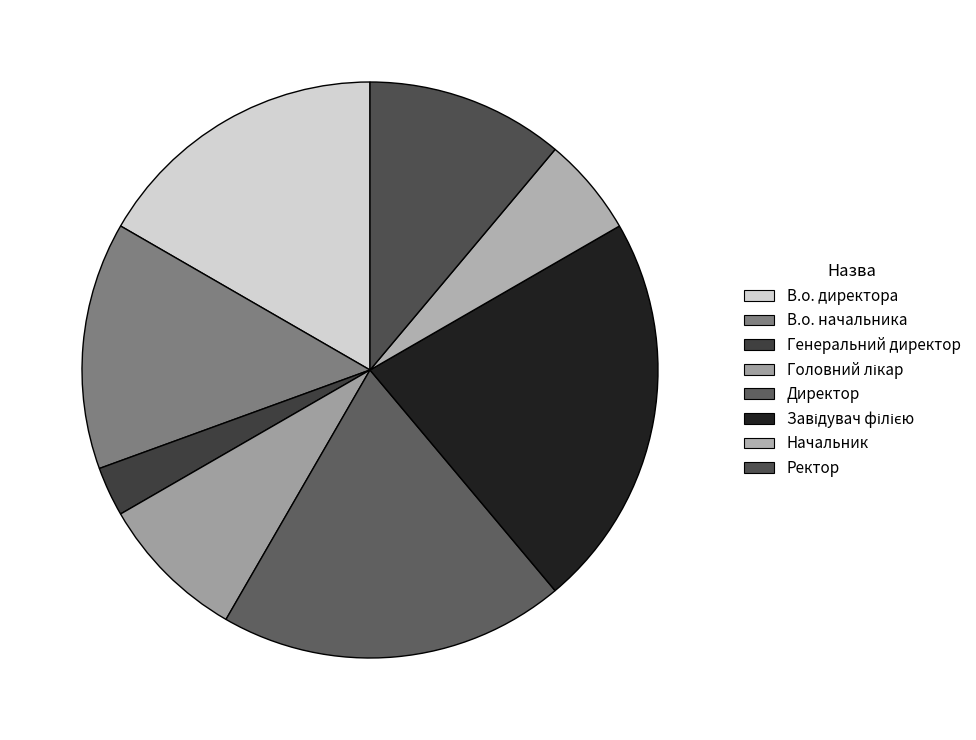

To the nearest percent, what is the difference between the largest and smallest slice percentages?

19%